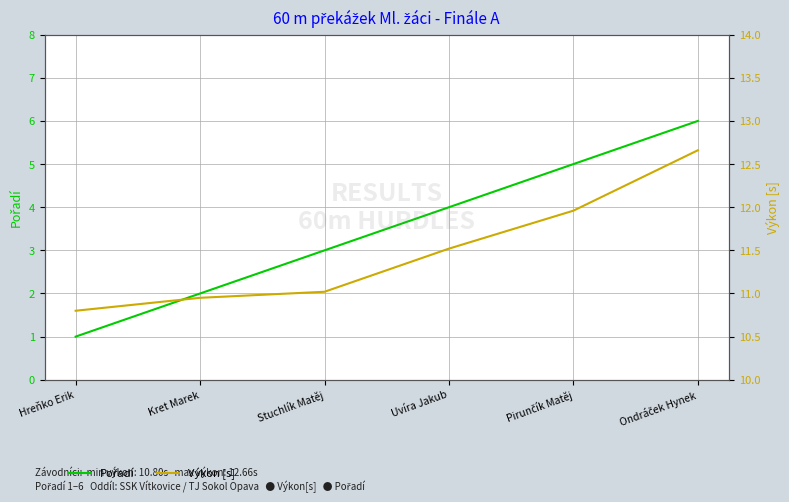

The Pořadí series shows 9.6 at Ondráček Hynek. True or false?

False